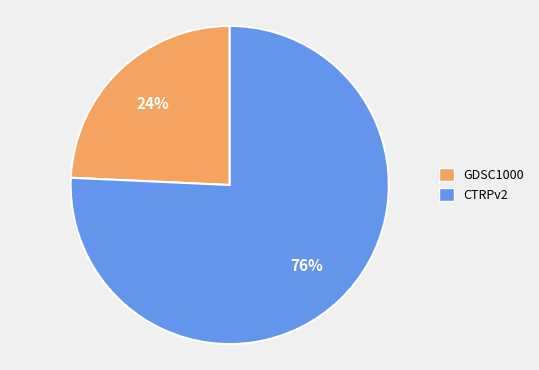

What is the smallest slice in the pie chart?

GDSC1000